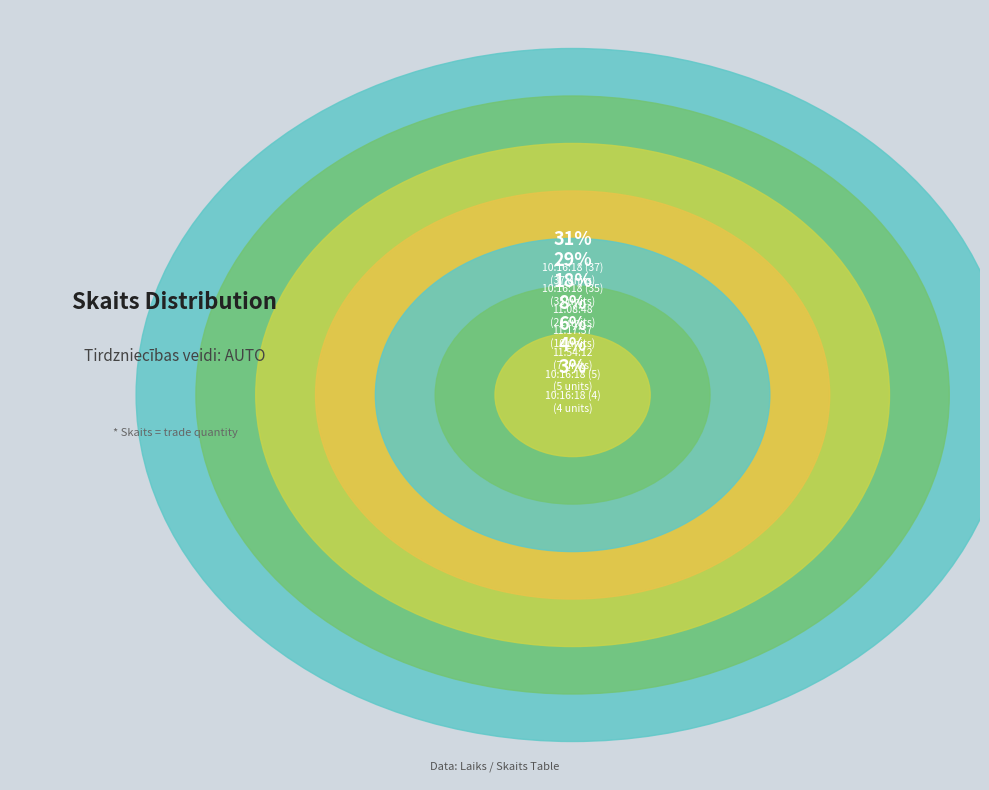

The 10:16:18 (37) slice represents 23% of the pie. True or false?

False